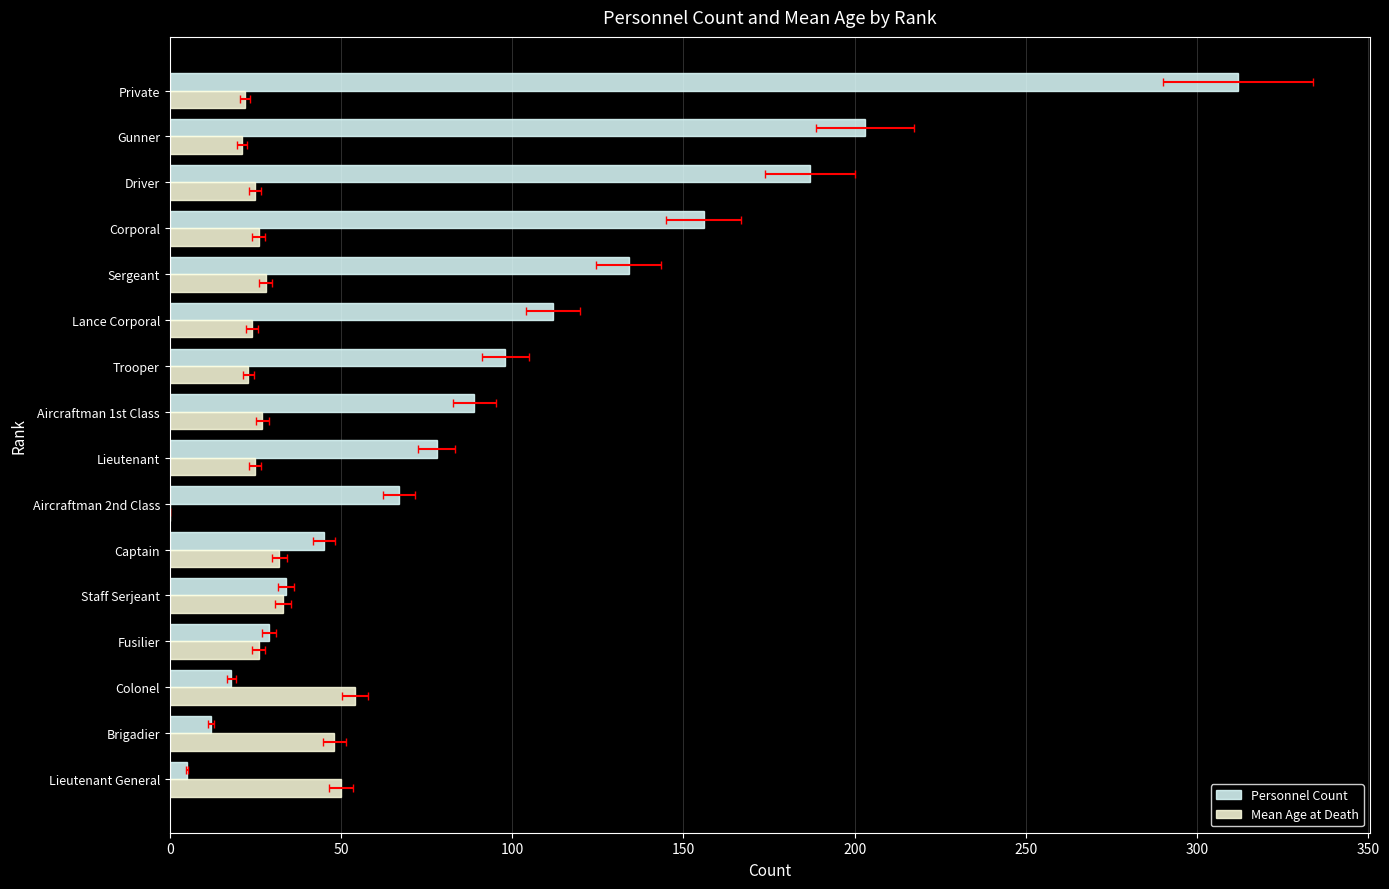

What is the difference between the highest and lowest values at Colonel?

36